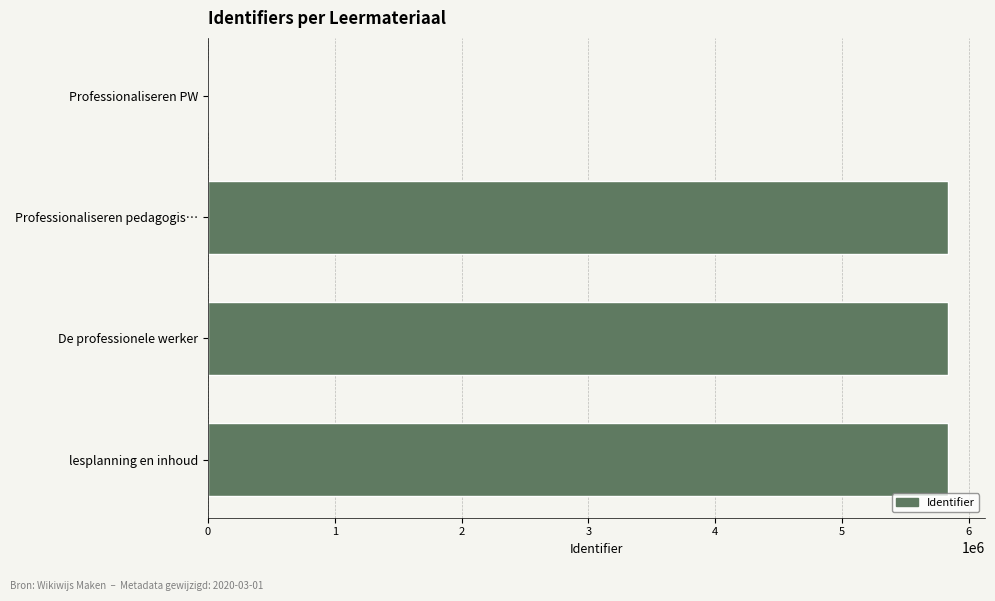

The value at lesplanning en inhoud is 5835729. True or false?

True